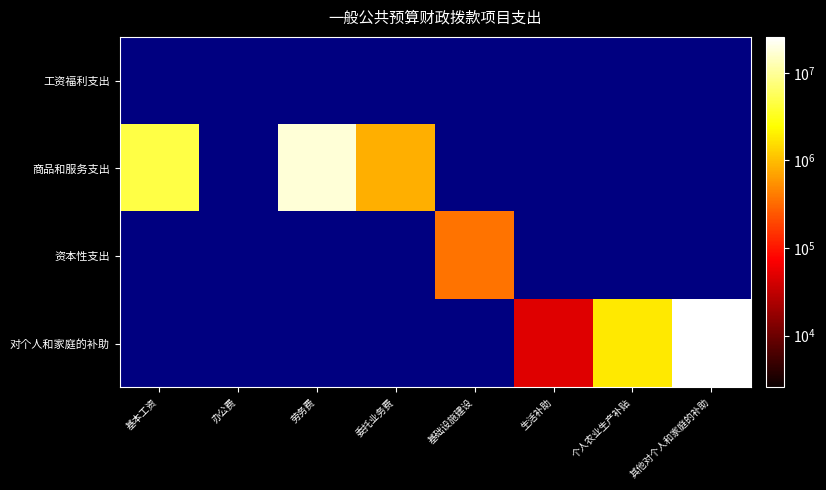

Reading right to left, list all the values displayed in this chart.

工资福利支出: 其他对个人和家庭的补助=0.0	个人农业生产补贴=0.0	生活补助=0.0	基础设施建设=0.0	委托业务费=0.0	劳务费=0.0	办公费=0.0	基本工资=0.0
商品和服务支出: 其他对个人和家庭的补助=0.0	个人农业生产补贴=0.0	生活补助=0.0	基础设施建设=0.0	委托业务费=841003.0	劳务费=17474708.0	办公费=0.0	基本工资=4619691.6
资本性支出: 其他对个人和家庭的补助=0.0	个人农业生产补贴=0.0	生活补助=0.0	基础设施建设=355218.0	委托业务费=0.0	劳务费=0.0	办公费=0.0	基本工资=0.0
对个人和家庭的补助: 其他对个人和家庭的补助=25671882.6	个人农业生产补贴=1827664.5	生活补助=48760.0	基础设施建设=0.0	委托业务费=0.0	劳务费=0.0	办公费=0.0	基本工资=0.0